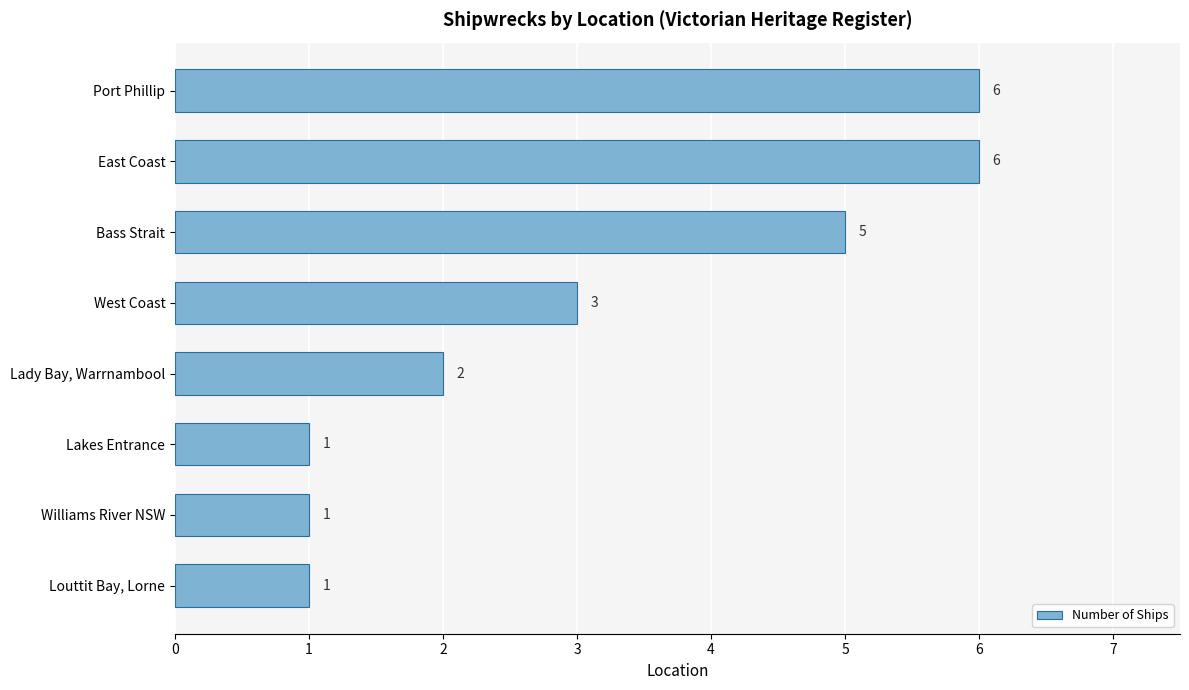

Reading top to bottom, list all the values displayed in this chart.

Port Phillip=6	East Coast=6	Bass Strait=5	West Coast=3	Lady Bay, Warrnambool=2	Lakes Entrance=1	Williams River NSW=1	Louttit Bay, Lorne=1